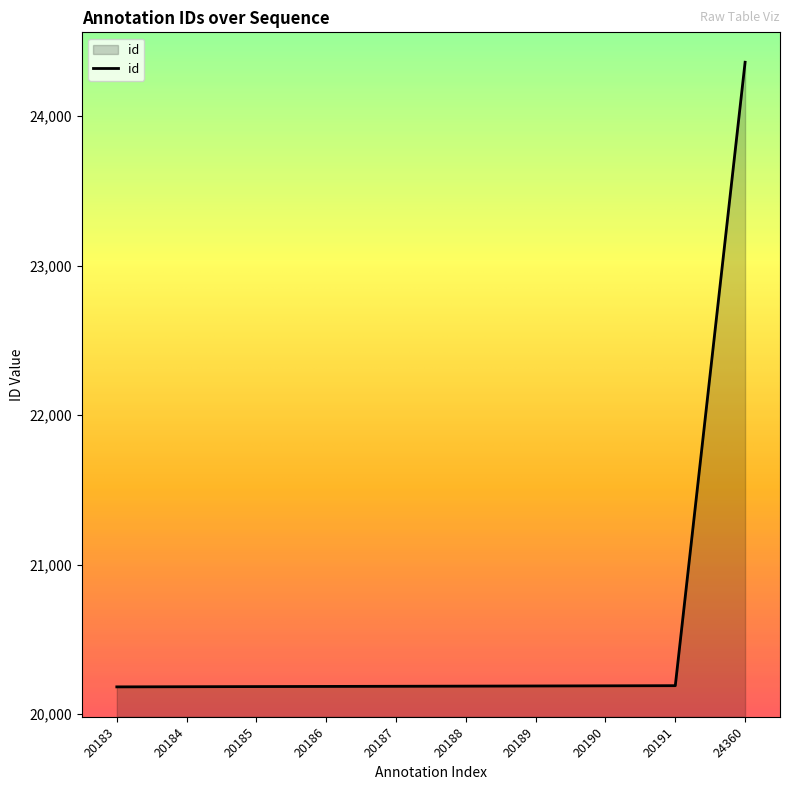

What is the average value?

20604